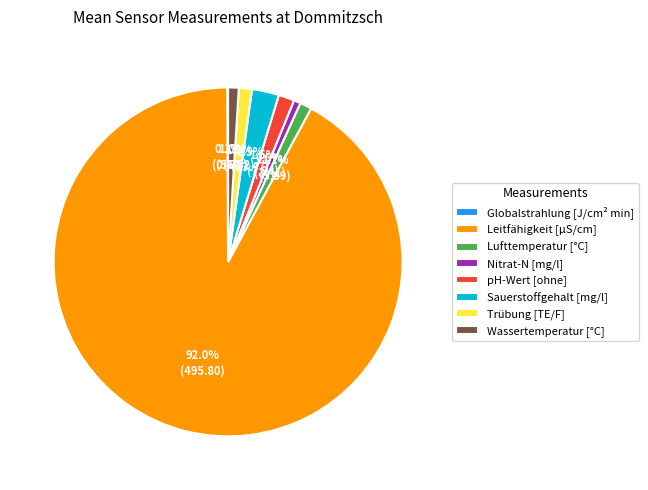

Does Leitfähigkeit [µS/cm] represent more than half of the total?

Yes